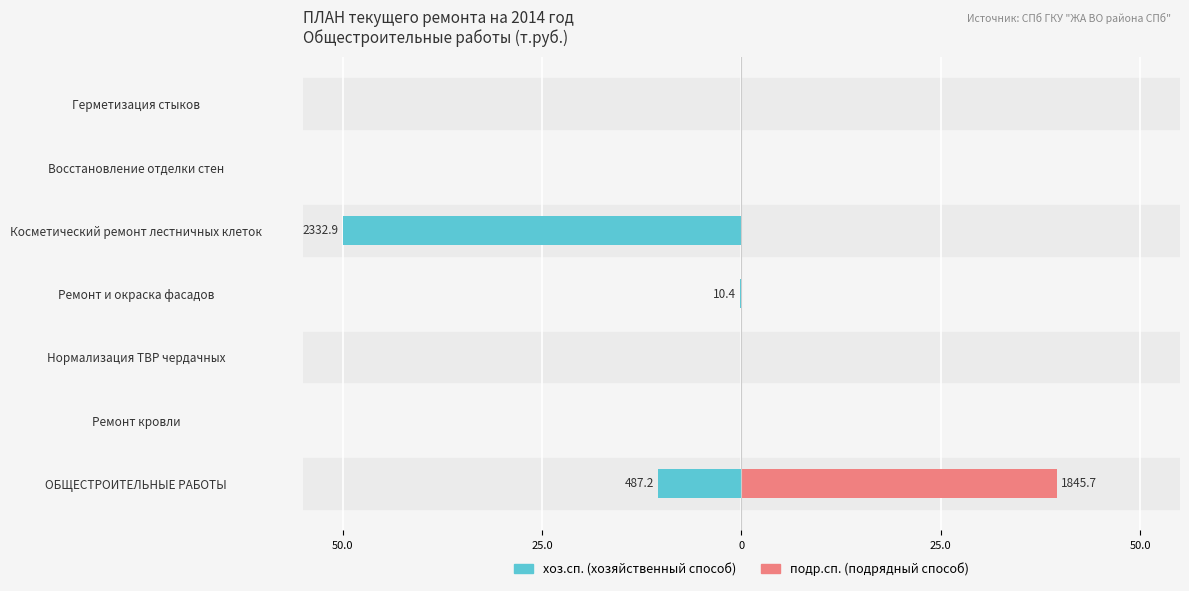

Which series has the largest range (max minus min)?

хоз.сп.